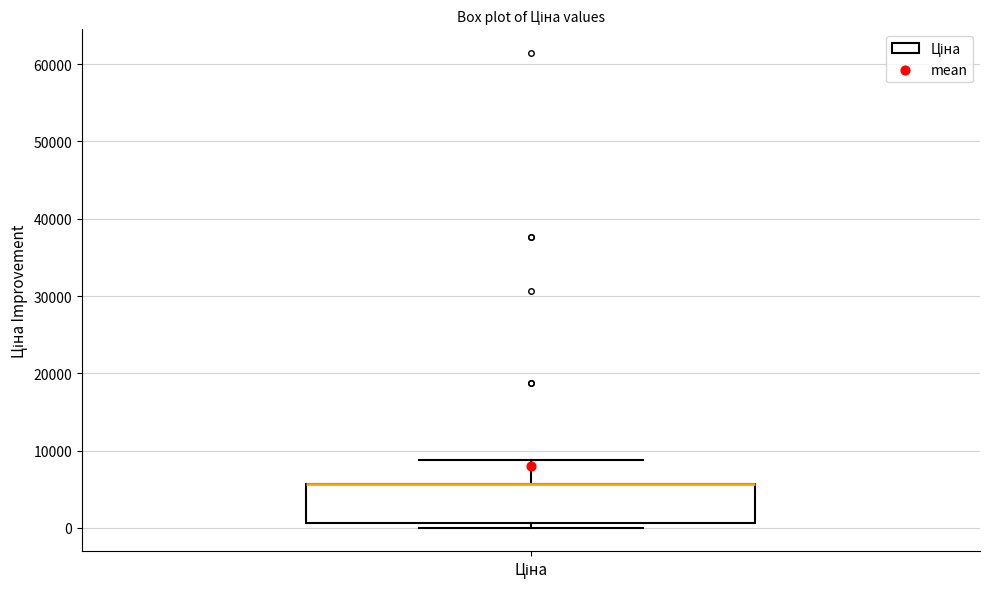

Transcribe this box plot: give where the median line is, the range the box spans, and where the two whiskers end, as read against the y-axis. The values are not printed on the chart, so give them approximately, as read against the axis.

median 6000 (drawn on the box's upper edge), box 1000 to 6000, whiskers 0 to 9000